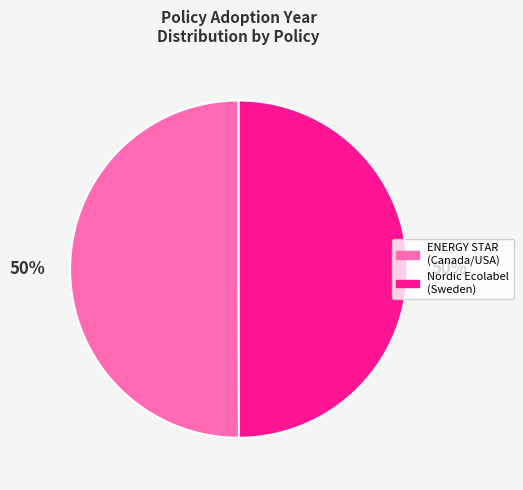

What is the ratio of the value at Nordic Ecolabel (Sweden) to the value at ENERGY STAR (Canada/USA)?

1.0